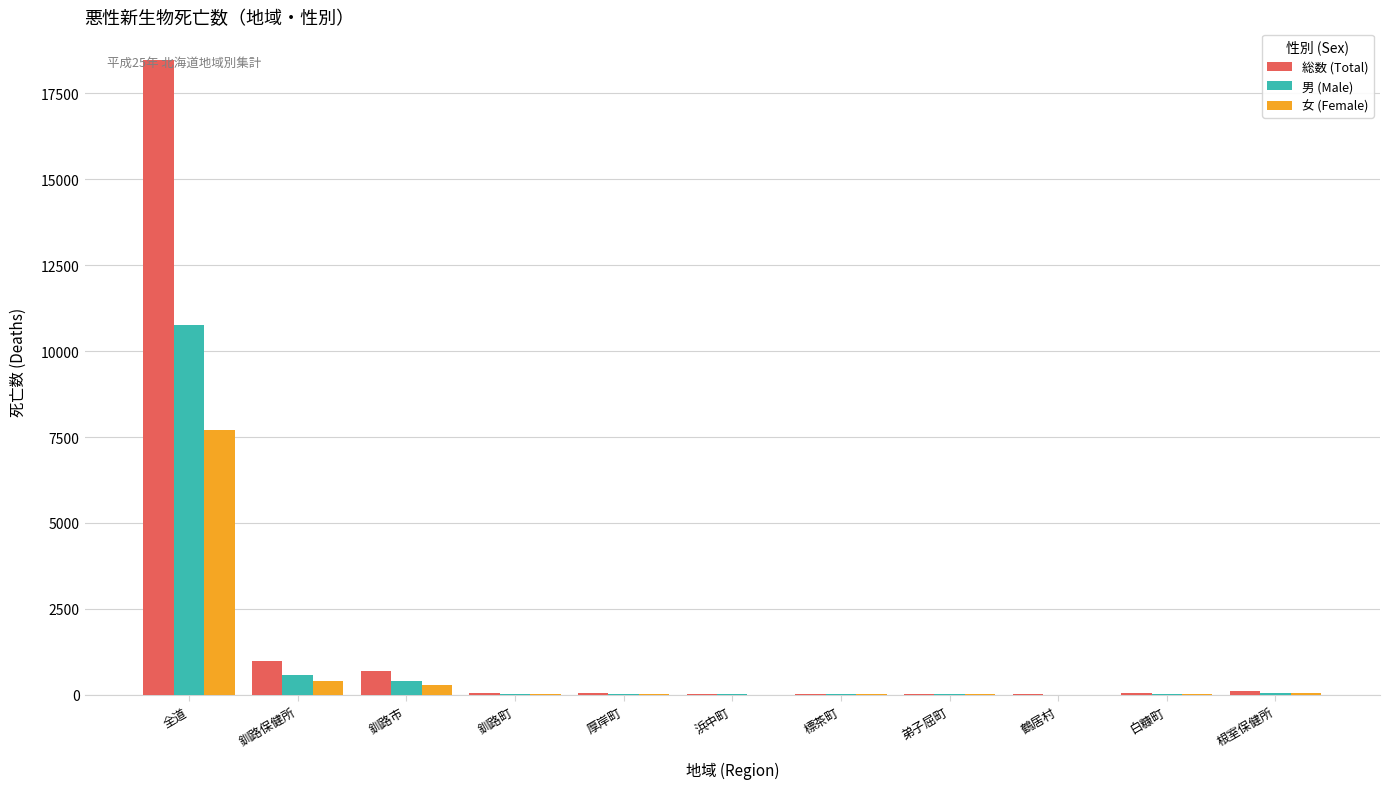

Which series has the largest total across all categories?

総数 (Total)